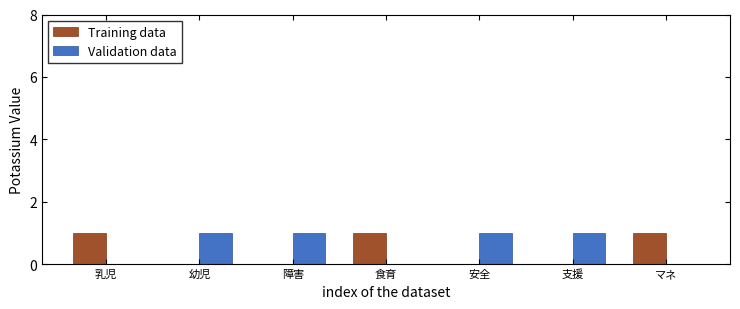

Is it true that Validation data equals 1 at 障害?

True